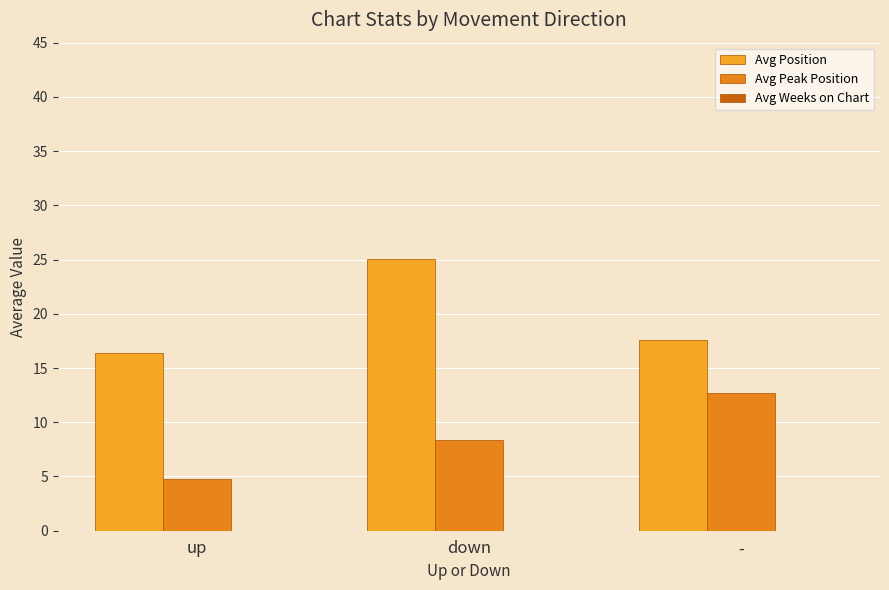

How many bars are there in total?

6